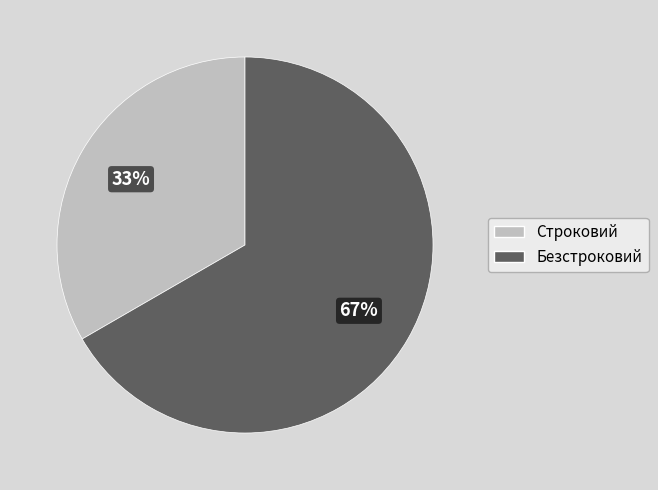

To the nearest percent, what is the combined percentage of Строковий and Безстроковий?

100%